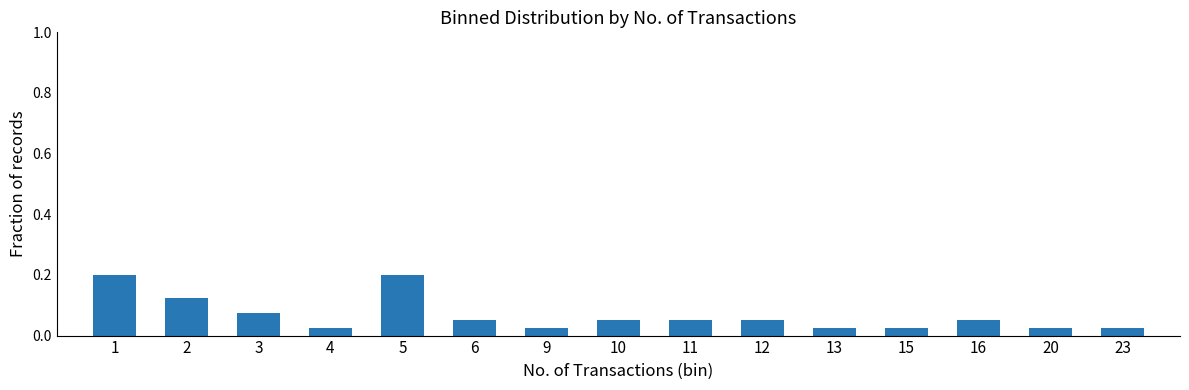

How many values are between 0 and 1?

15